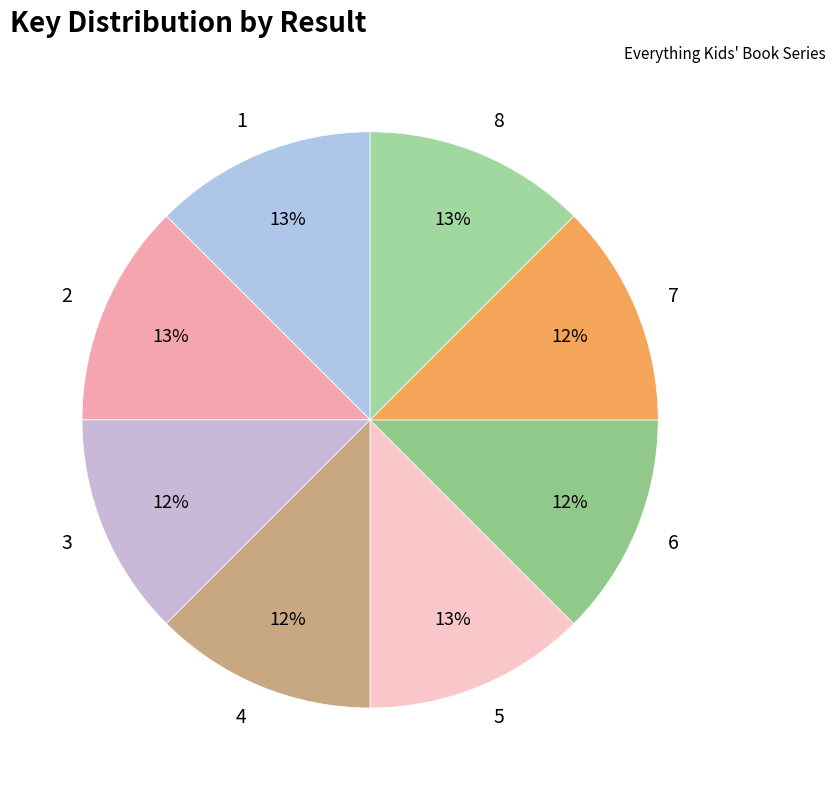

The 8 slice represents 19% of the pie. True or false?

False